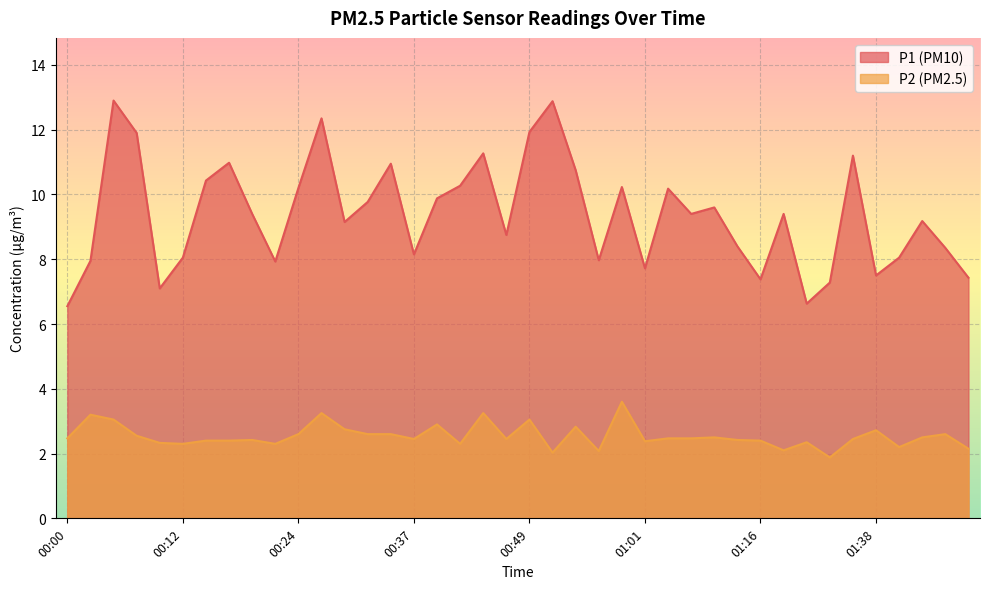

Which series has the widest spread of values?

P1 (PM10)